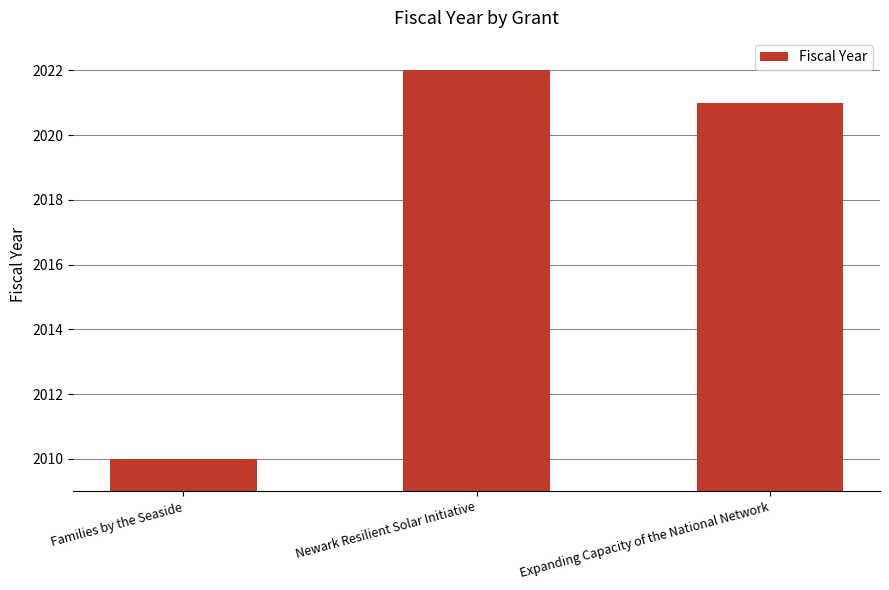

Which category has the highest value across all series?

Newark Resilient Solar Initiative